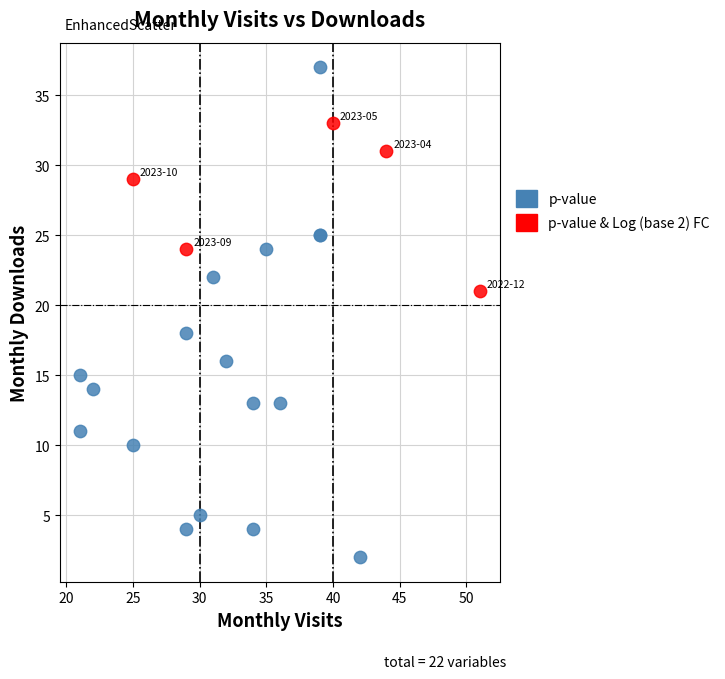

What are all the series names shown in the legend?

p-value, p-value & Log (base 2) FC